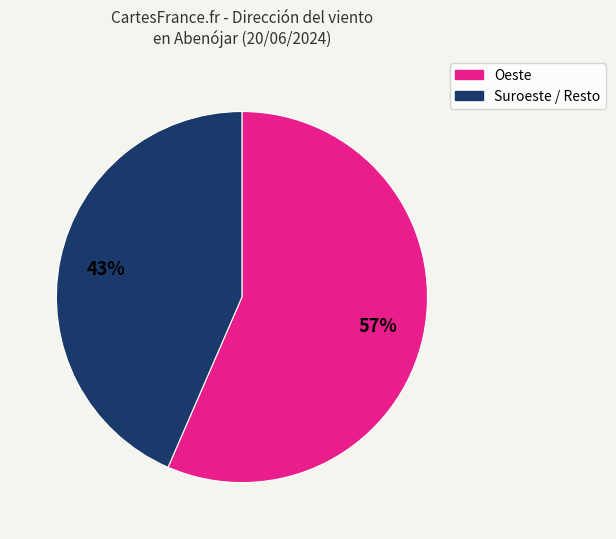

Which category has the smallest portion of the pie?

Suroeste